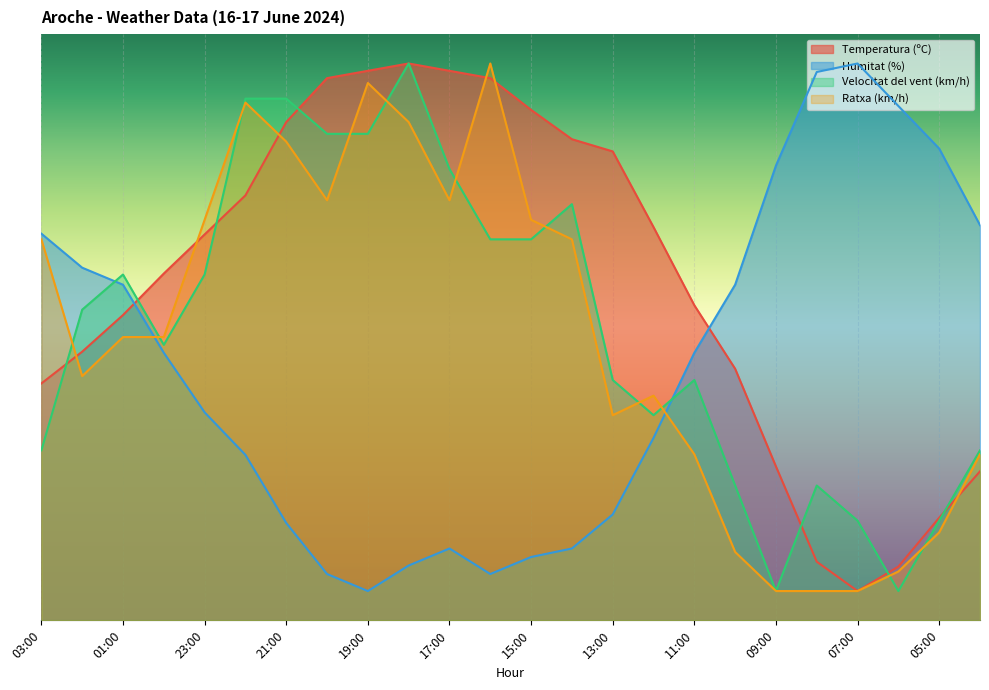

List the series in order of their peak value, highest first.

Temperatura (ºC), Humitat (%), Velocitat del vent (km/h), Ratxa (km/h)